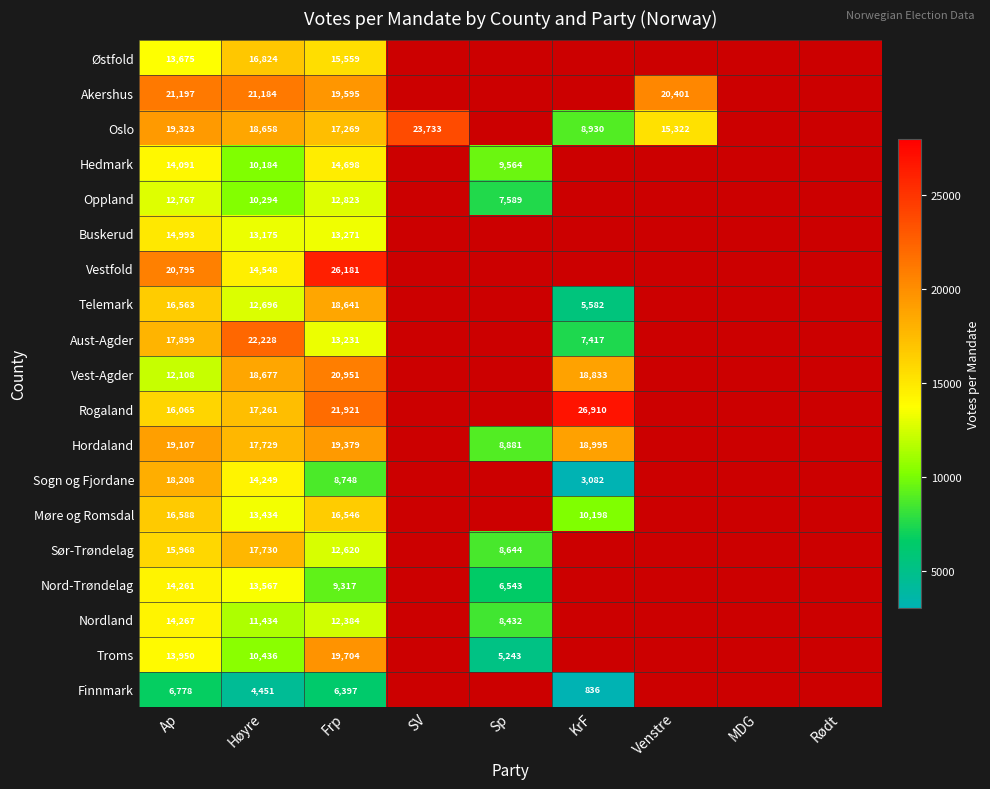

True or false: Hordaland has a value of 18995 at KrF.

True